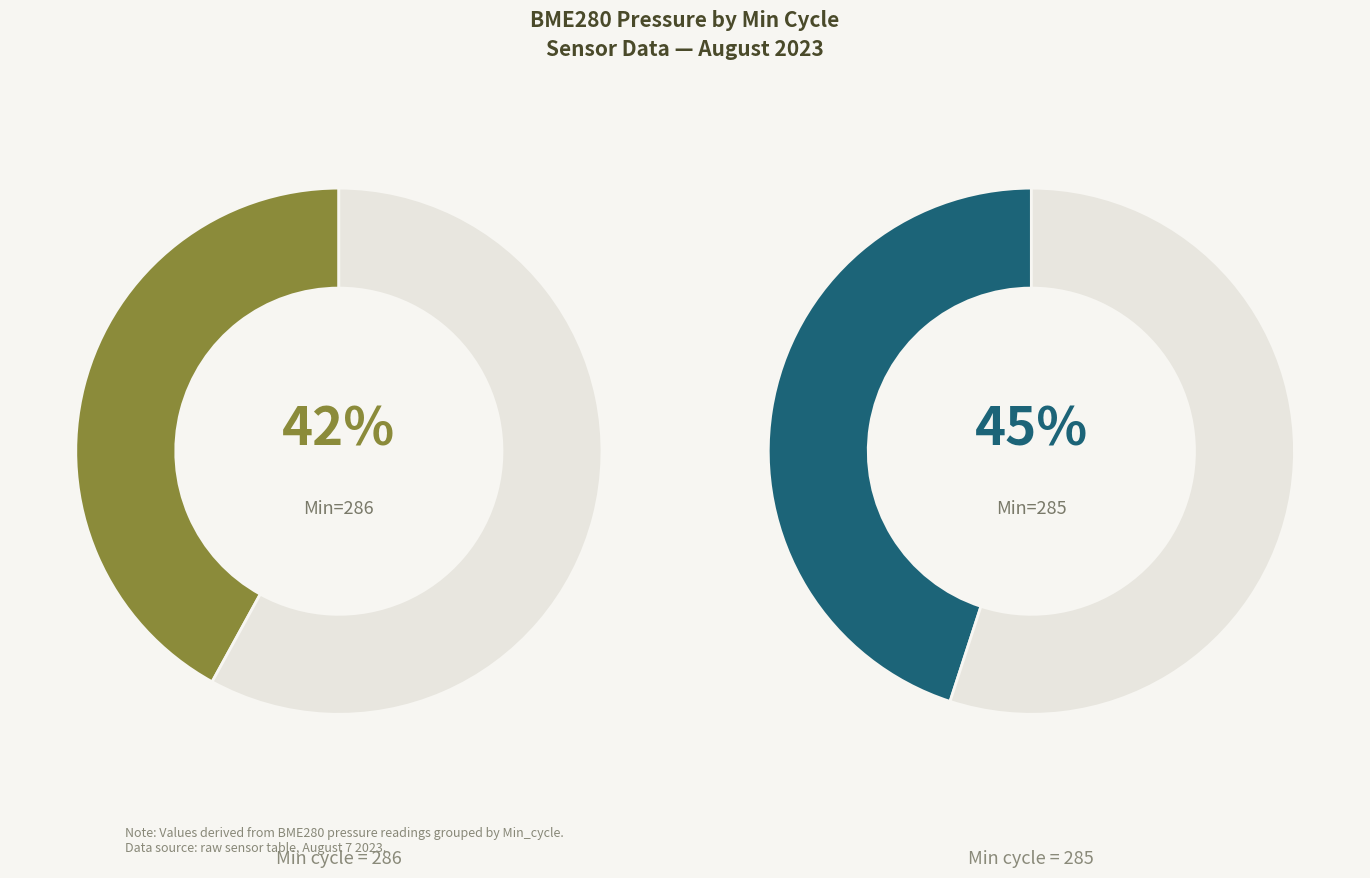

Is there a majority slice in this chart?

No